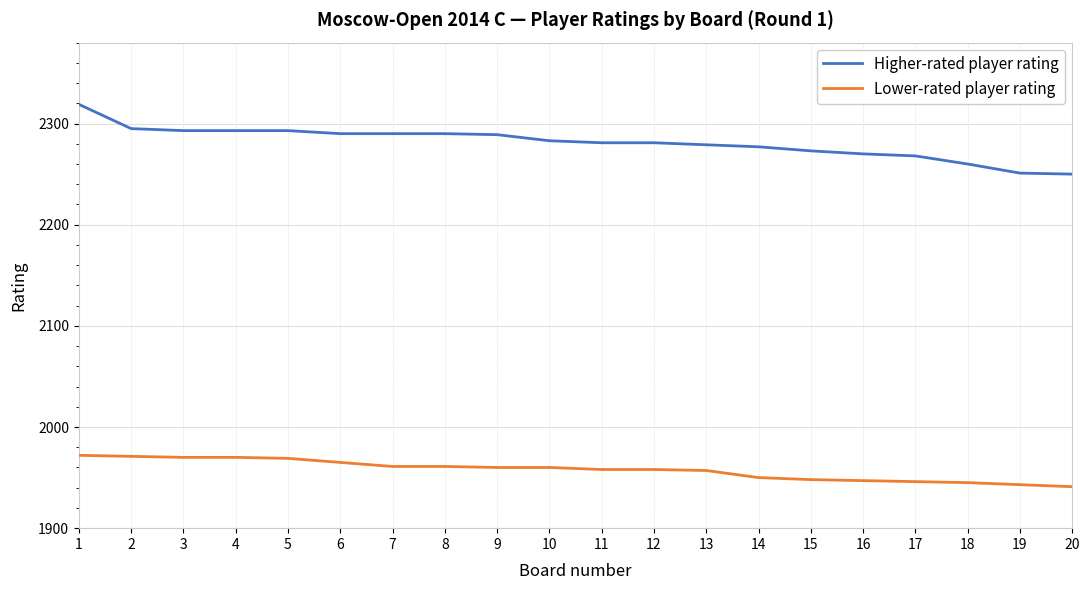

True or false: Lower-rated player rating has a value of 1947 at 16.

True